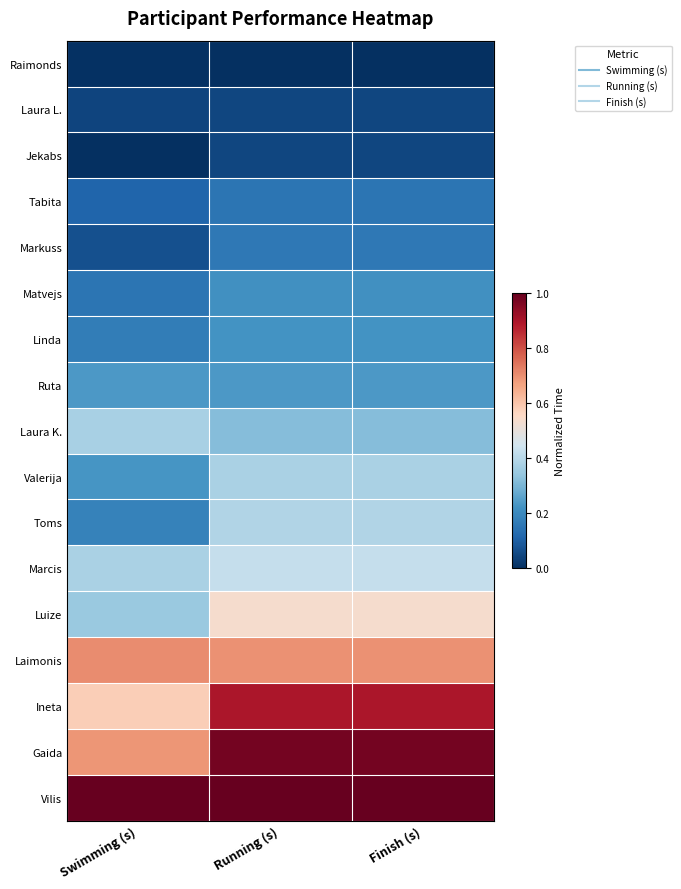

Reading left to right, list all the values displayed in this chart.

Raimonds: Swimming (s)=0.0	Running (s)=0.0	Finish (s)=0.0
Laura L.: Swimming (s)=0.0	Running (s)=0.0	Finish (s)=0.0
Jekabs: Swimming (s)=0.0	Running (s)=0.1	Finish (s)=0.1
Tabita: Swimming (s)=0.1	Running (s)=0.2	Finish (s)=0.2
Markuss: Swimming (s)=0.1	Running (s)=0.2	Finish (s)=0.2
Matvejs: Swimming (s)=0.1	Running (s)=0.2	Finish (s)=0.2
Linda: Swimming (s)=0.2	Running (s)=0.2	Finish (s)=0.2
Ruta: Swimming (s)=0.2	Running (s)=0.2	Finish (s)=0.2
Laura K.: Swimming (s)=0.4	Running (s)=0.3	Finish (s)=0.3
Valerija: Swimming (s)=0.2	Running (s)=0.4	Finish (s)=0.4
Toms: Swimming (s)=0.2	Running (s)=0.4	Finish (s)=0.4
Marcis: Swimming (s)=0.4	Running (s)=0.4	Finish (s)=0.4
Luize: Swimming (s)=0.3	Running (s)=0.5	Finish (s)=0.5
Laimonis: Swimming (s)=0.7	Running (s)=0.7	Finish (s)=0.7
Ineta: Swimming (s)=0.6	Running (s)=0.9	Finish (s)=0.9
Gaida: Swimming (s)=0.7	Running (s)=1.0	Finish (s)=1.0
Vilis: Swimming (s)=1.0	Running (s)=1.0	Finish (s)=1.0